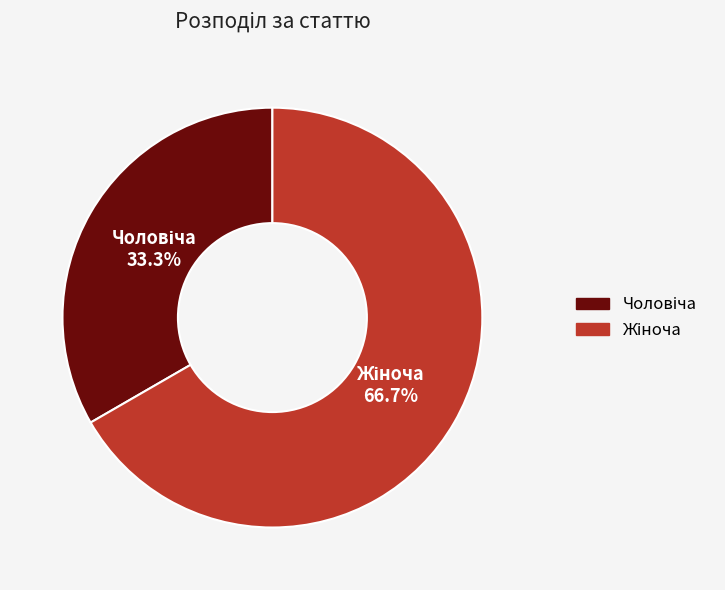

Is there any slice that represents more than half of the pie?

Yes